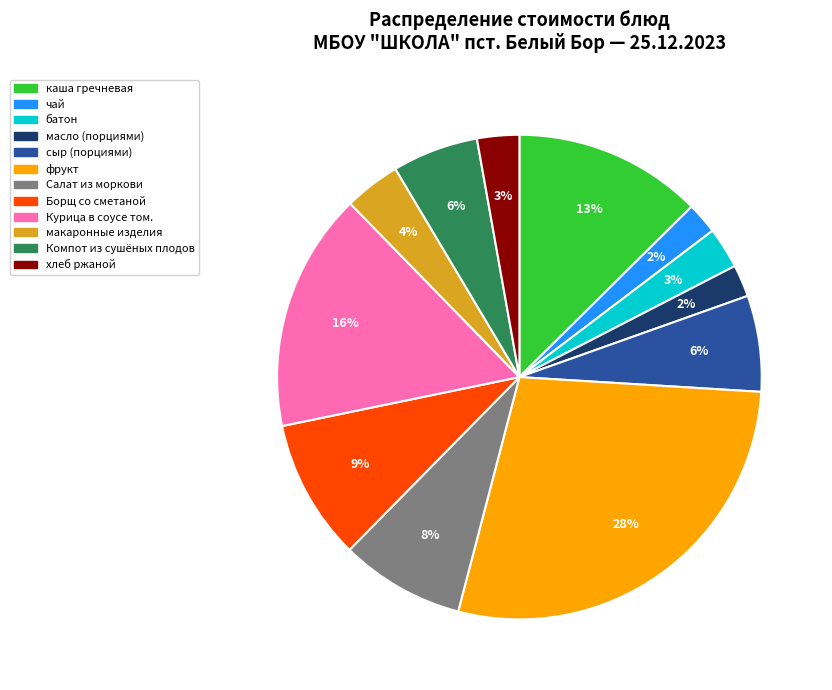

To the nearest percent, what percentage of the pie is хлеб ржаной?

3%